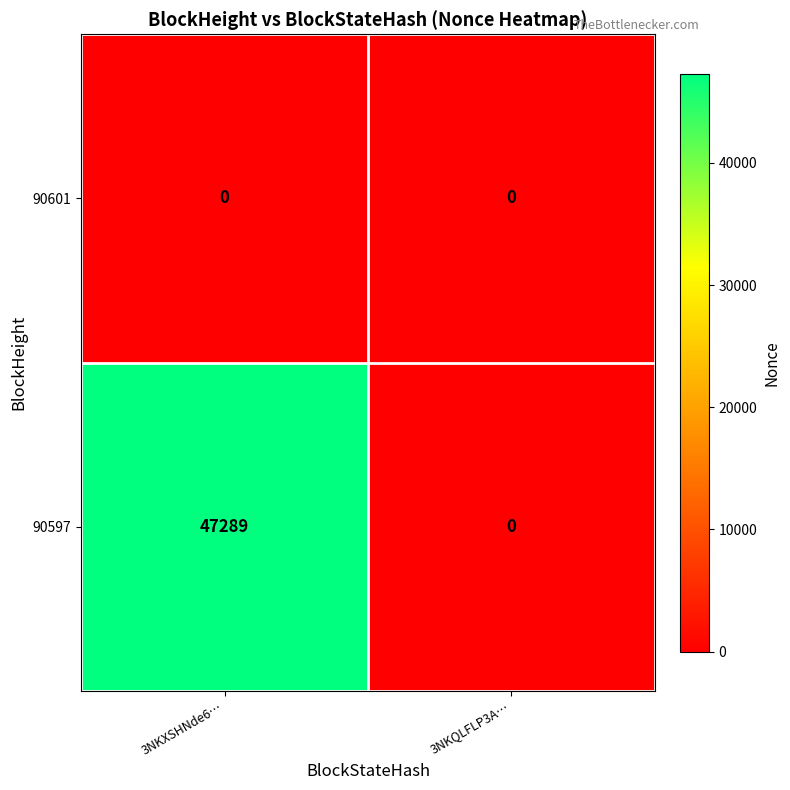

What is the maximum value shown in the chart?

47289